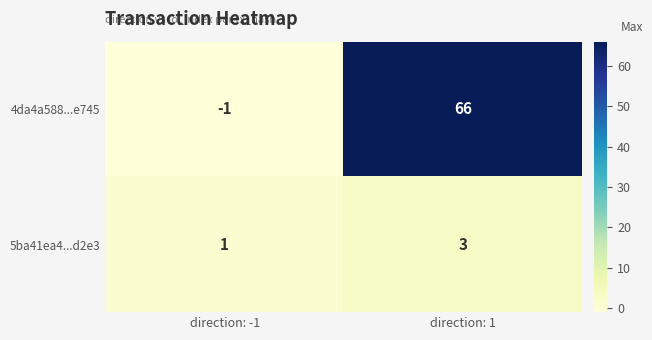

How many categories are shown in the chart?

2